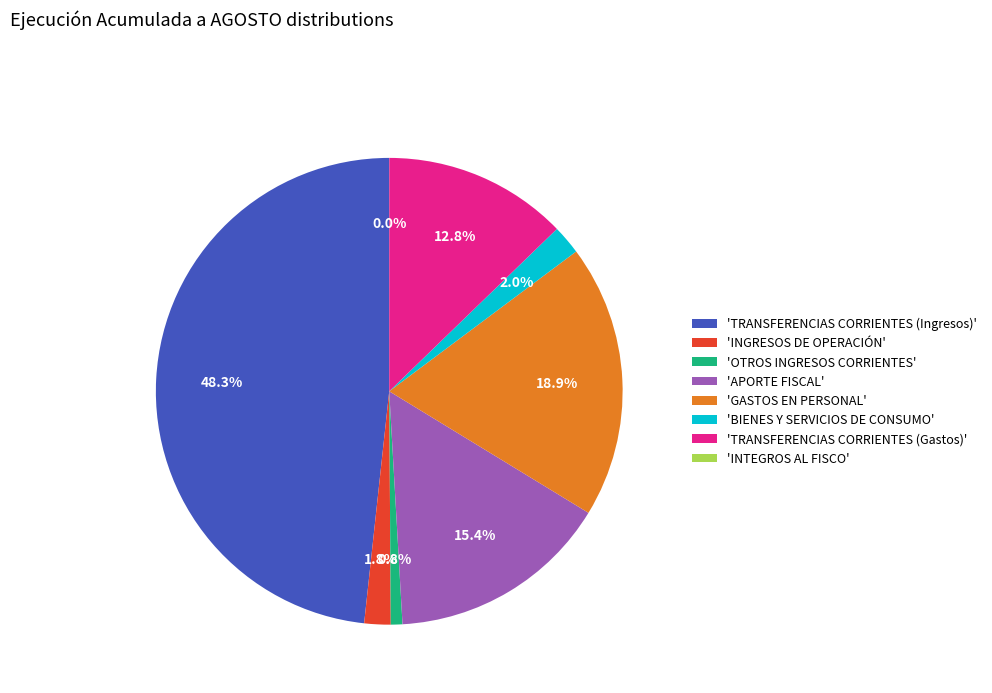

What is the largest slice in the pie chart?

'TRANSFERENCIAS CORRIENTES (Ingresos)'